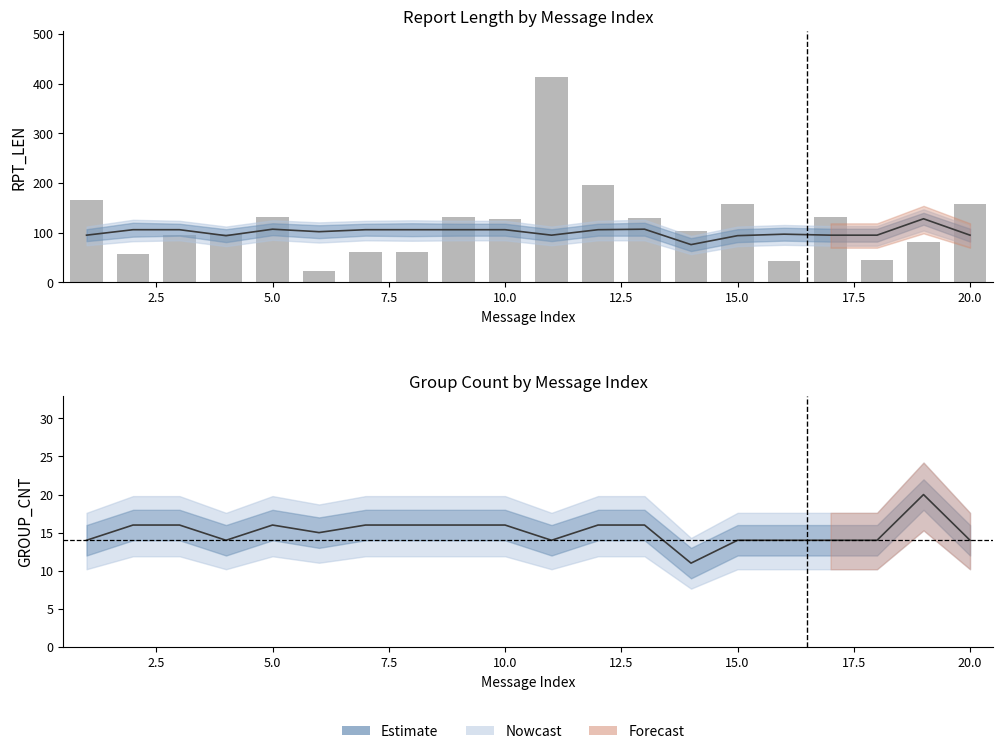

What is the smallest value displayed?

11